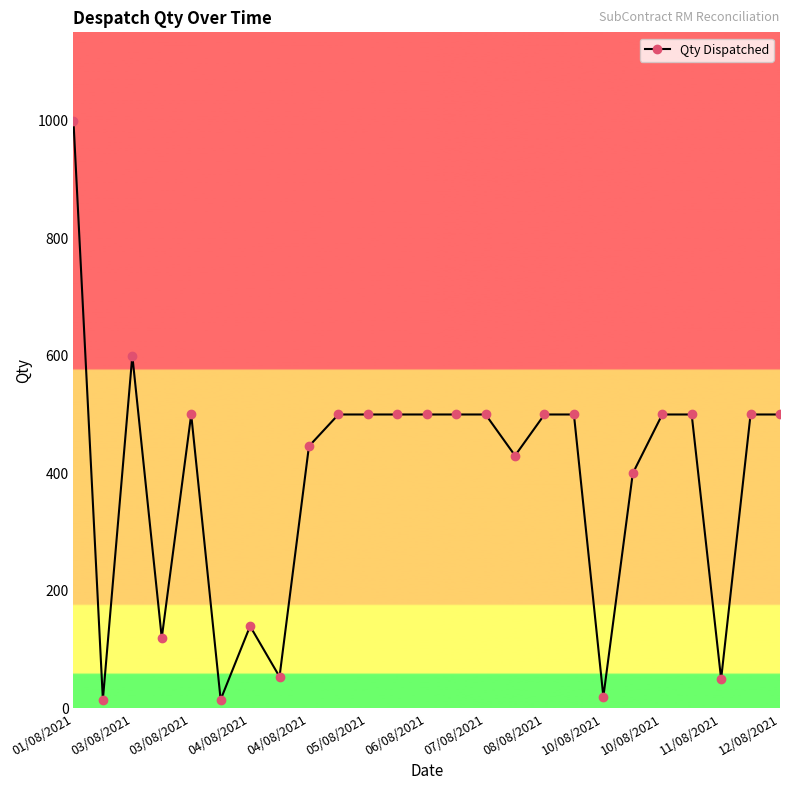

What is the value of the 1st point from the left?

1000